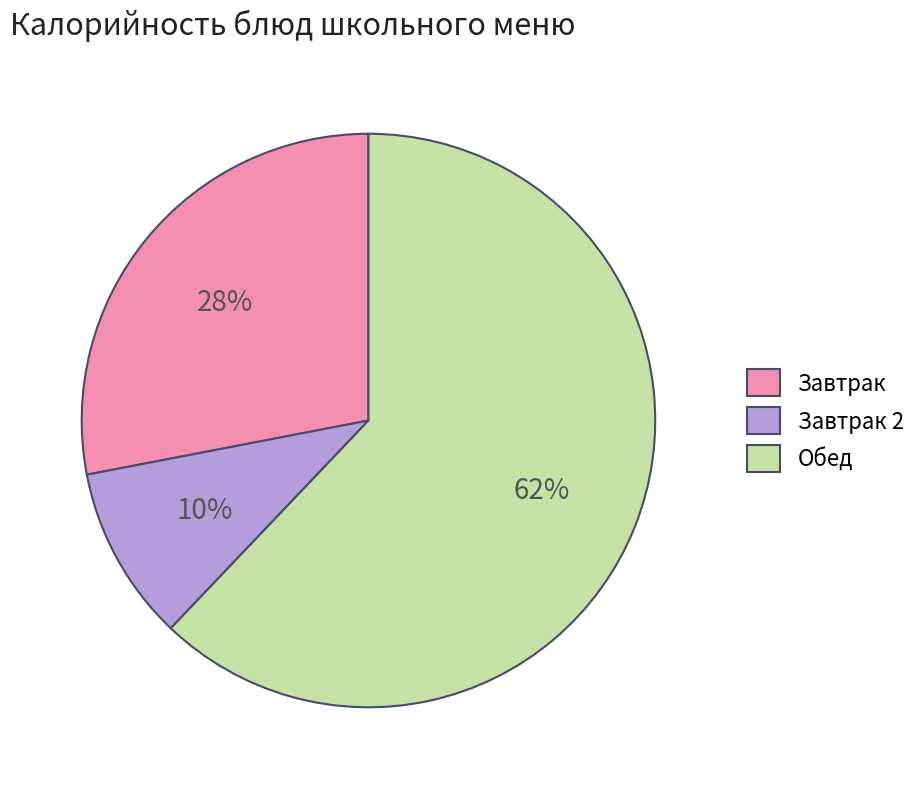

To the nearest percent, what portion does Завтрак represent?

28%